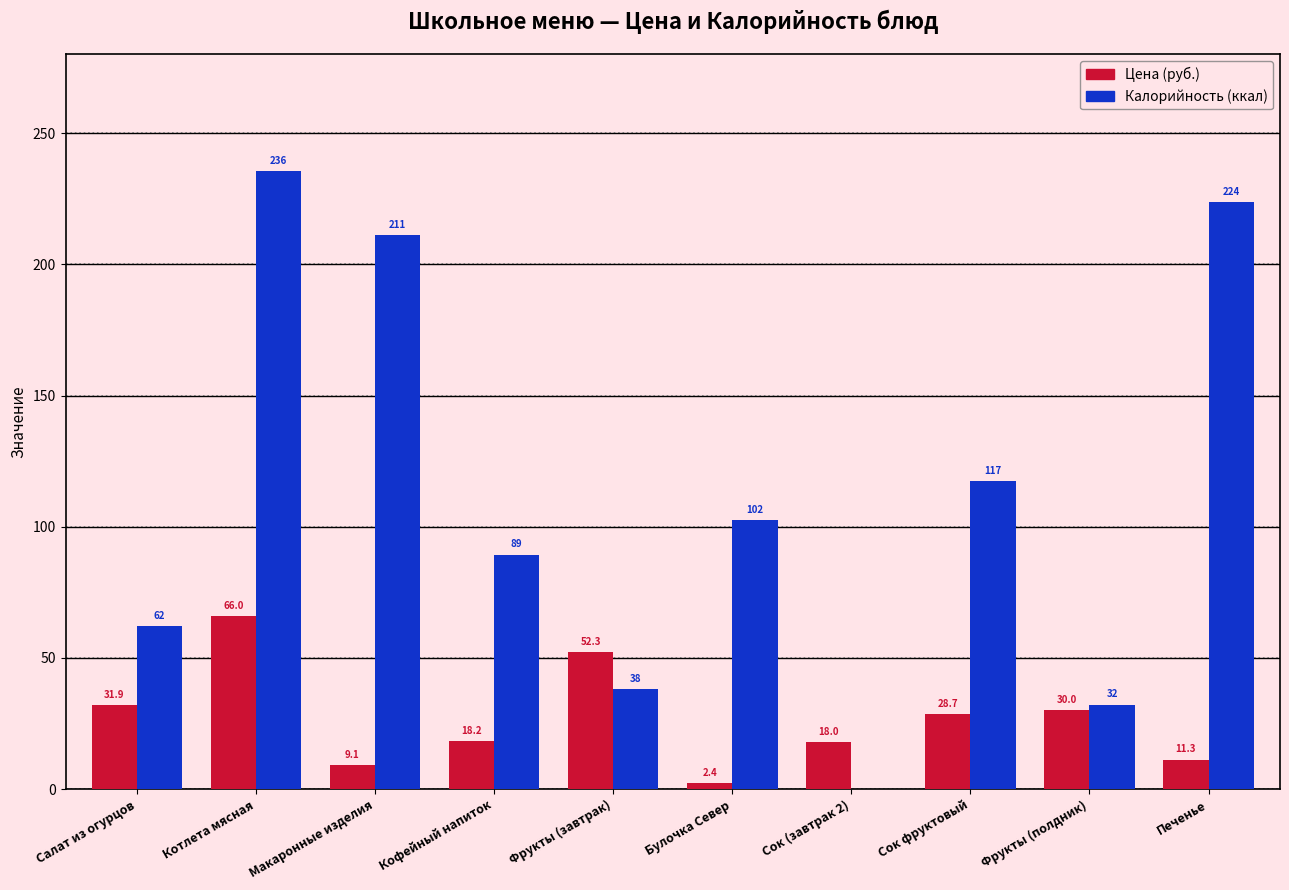

At which category does the chart reach its peak across all series?

Котлета мясная